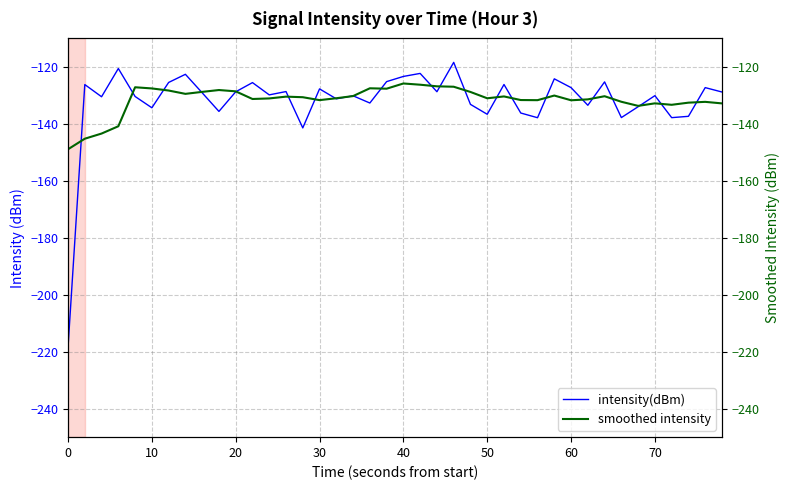

True or false: intensity(dBm) has a value of -133.7 at 0.

False